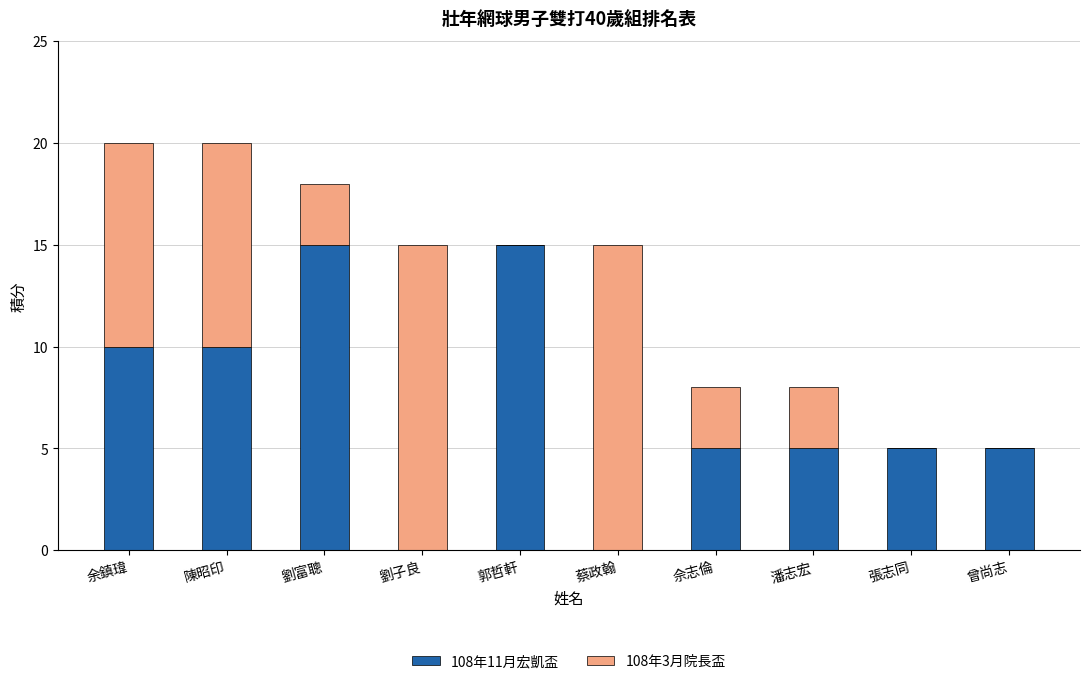

Count the number of data series in this chart.

2